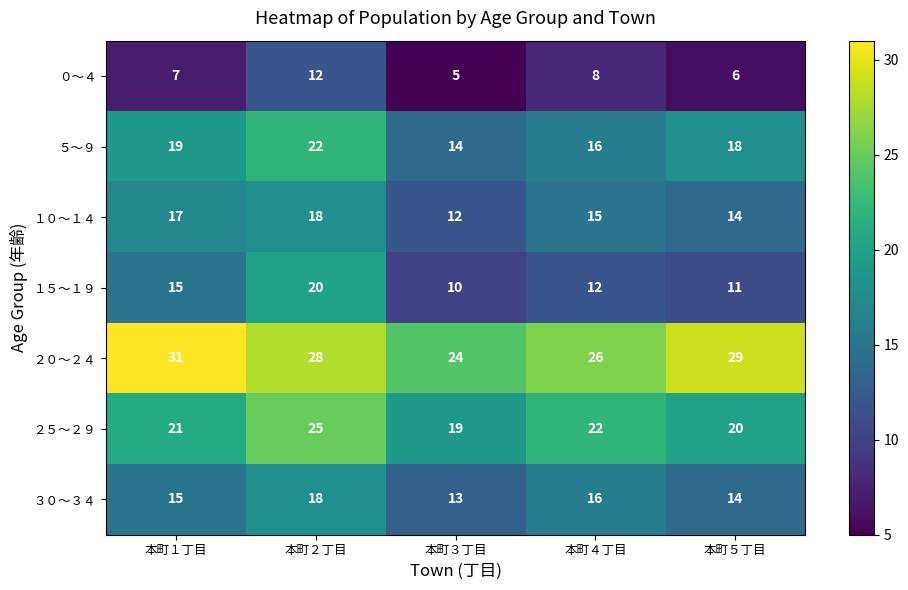

What is the difference between the highest and lowest values at 本町４丁目?

18